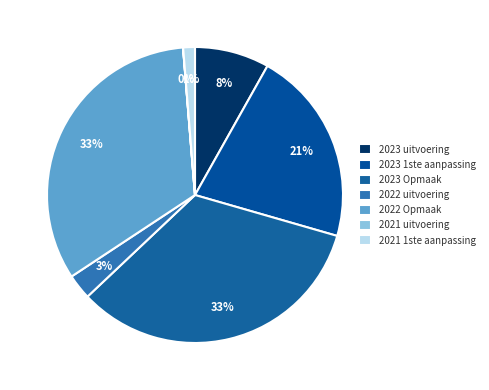

How many slices are in this pie chart?

7